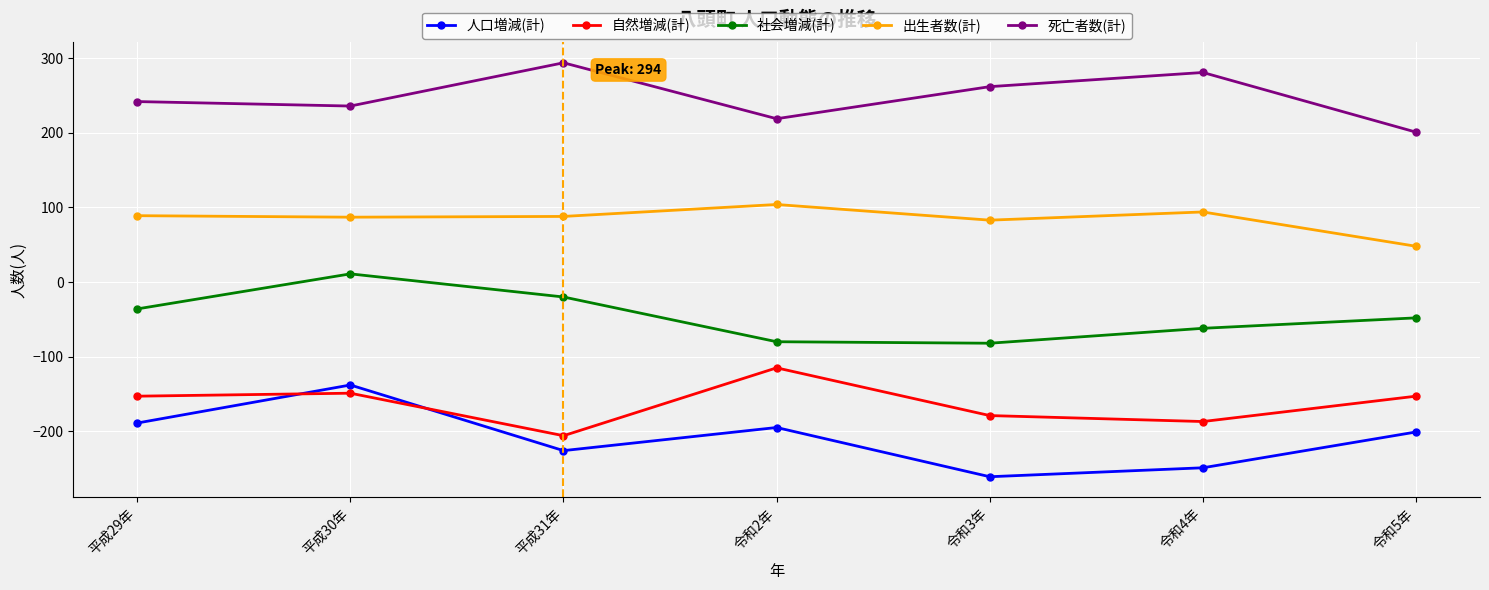

The value of 死亡者数(計) at 令和5年 is 201. True or false?

True